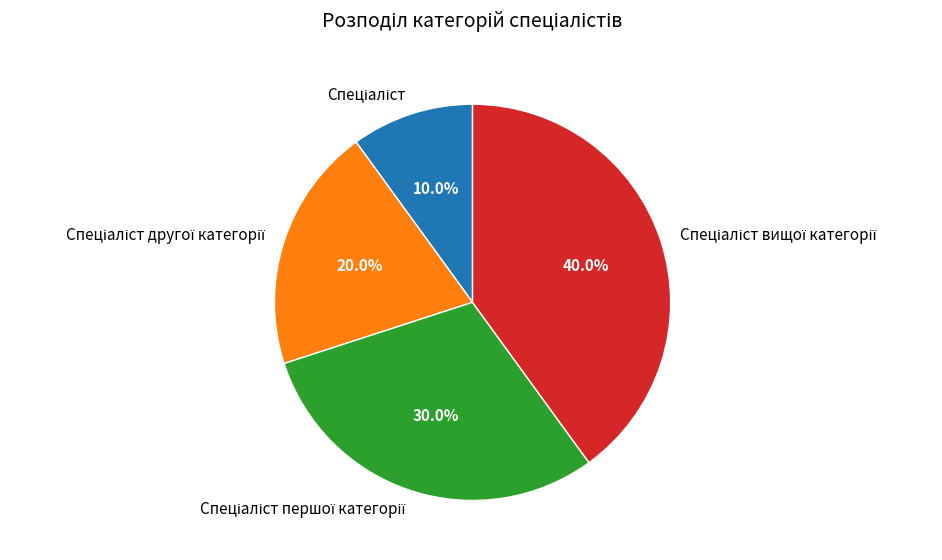

How many segments does this pie chart have?

4